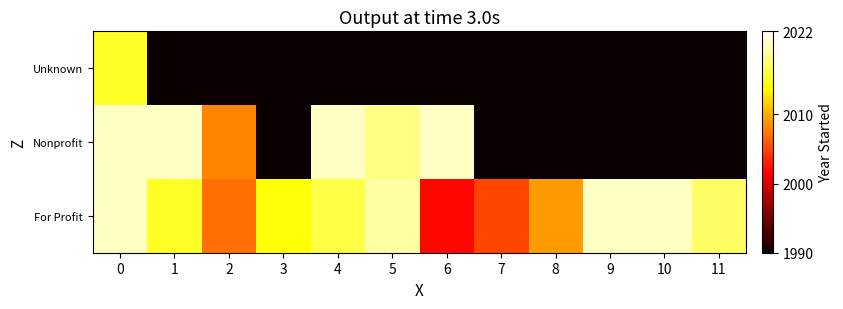

Which series has the widest spread of values?

row_1